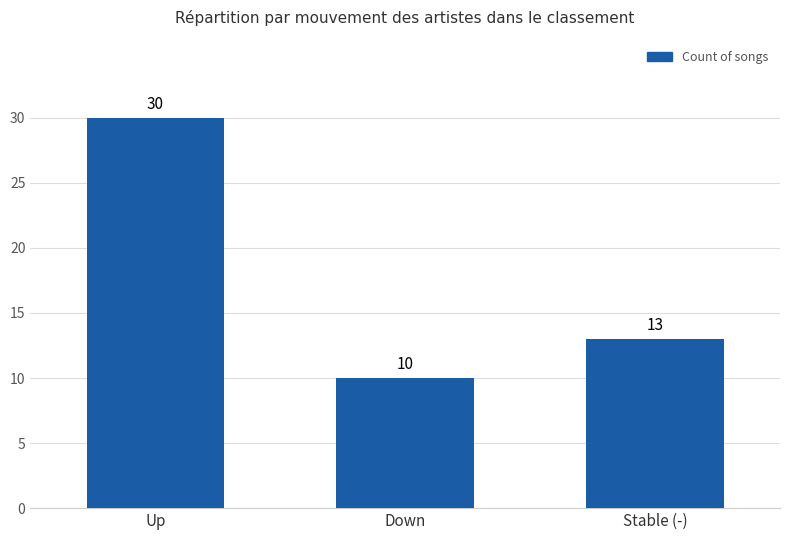

Is it true that the value at Stable (-) is 13?

True